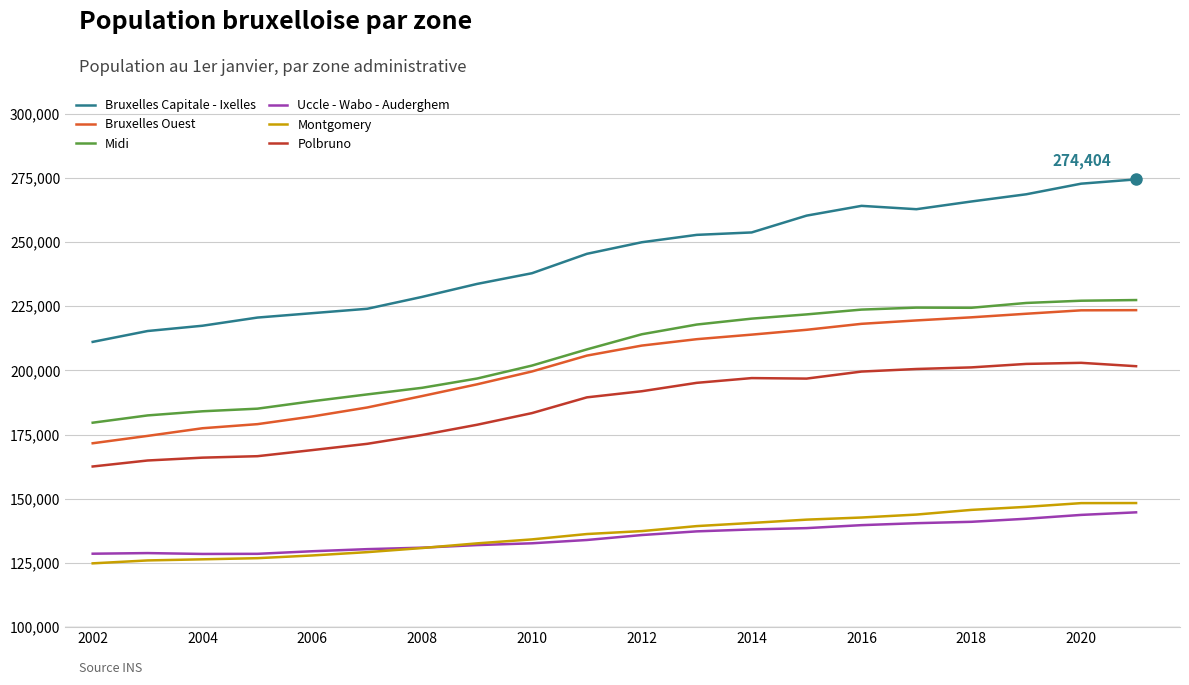

What is the minimum value for Uccle - Wabo - Auderghem?

128508